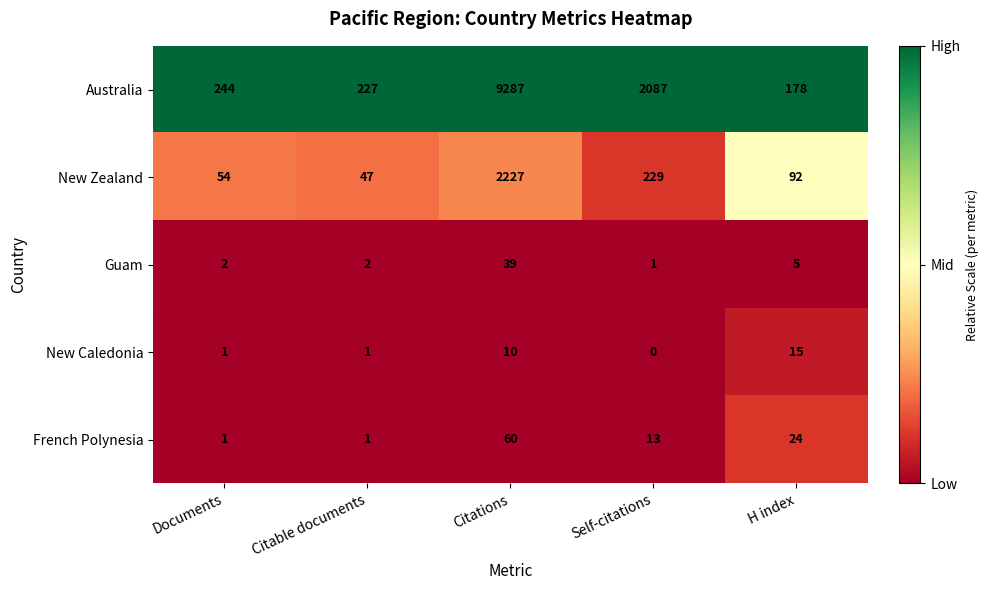

Reading left to right, extract all data points from this chart.

Australia: 244	227	9287	2087	178
New Zealand: 54	47	2227	229	92
Guam: 2	2	39	1	5
New Caledonia: 1	1	10	0	15
French Polynesia: 1	1	60	13	24